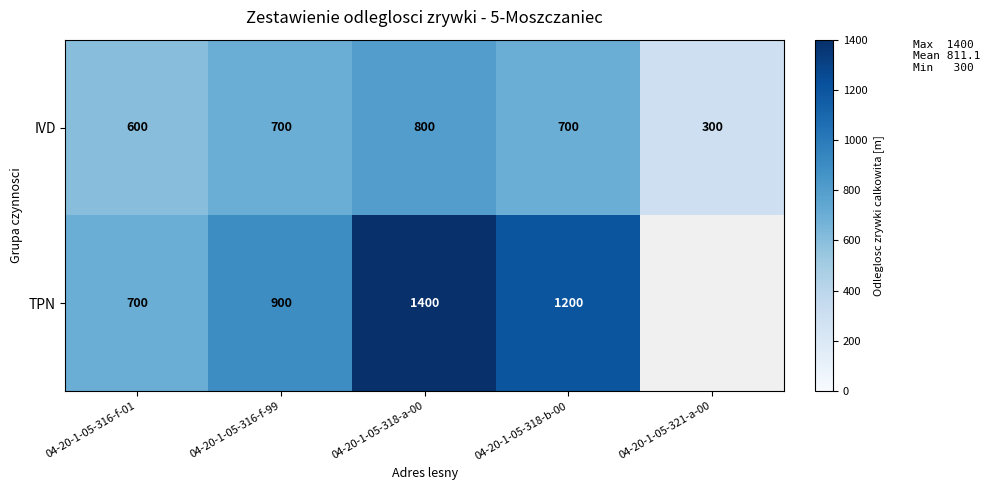

At how many categories does at least one series exceed 498?

4